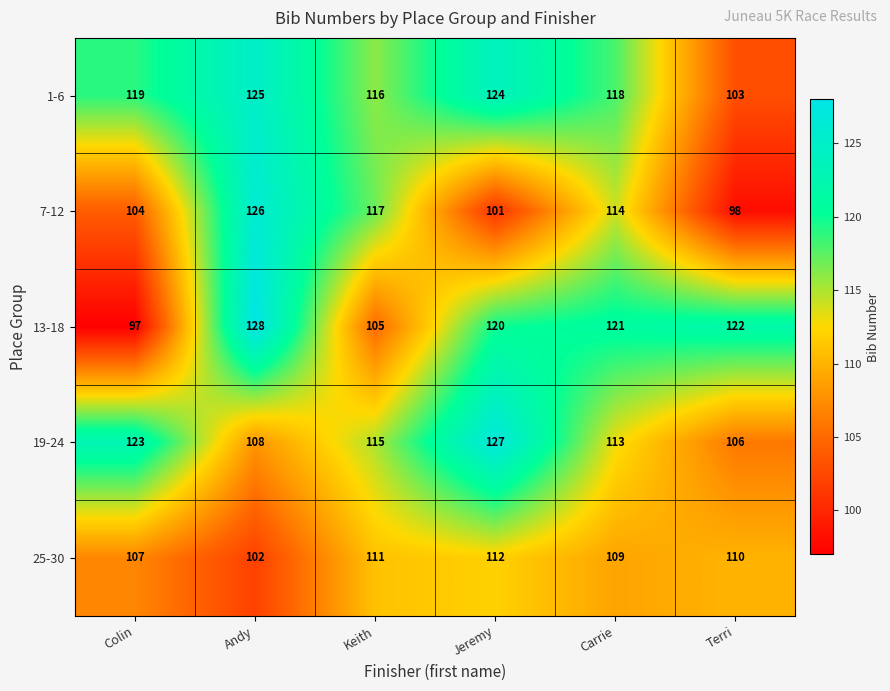

What is the smallest value displayed?

97